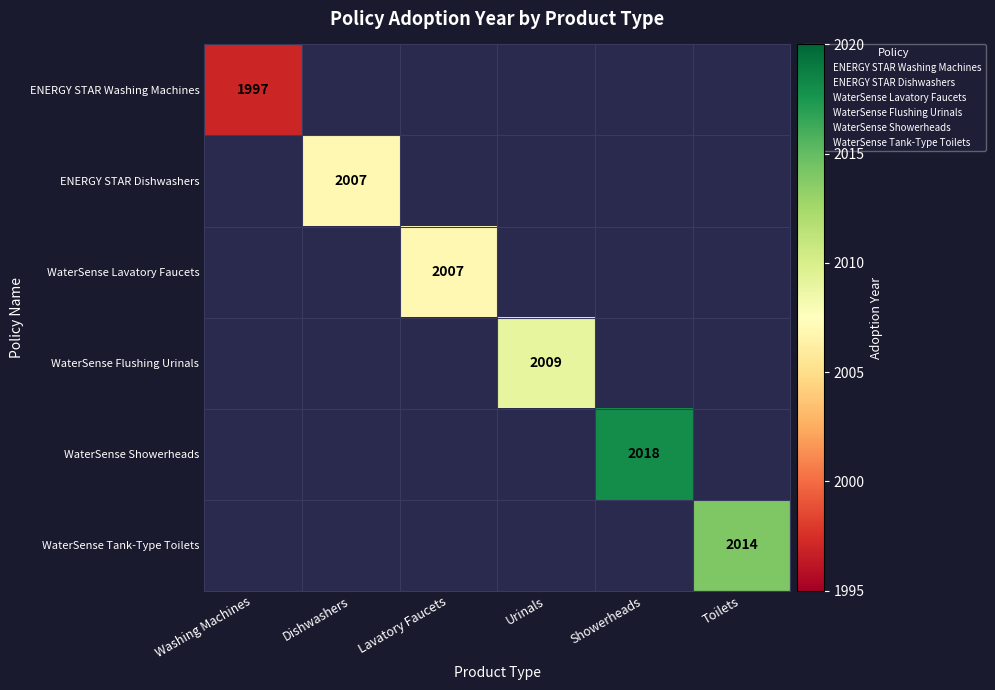

Is it true that WaterSense Flushing Urinals equals 2009 at Urinals?

True